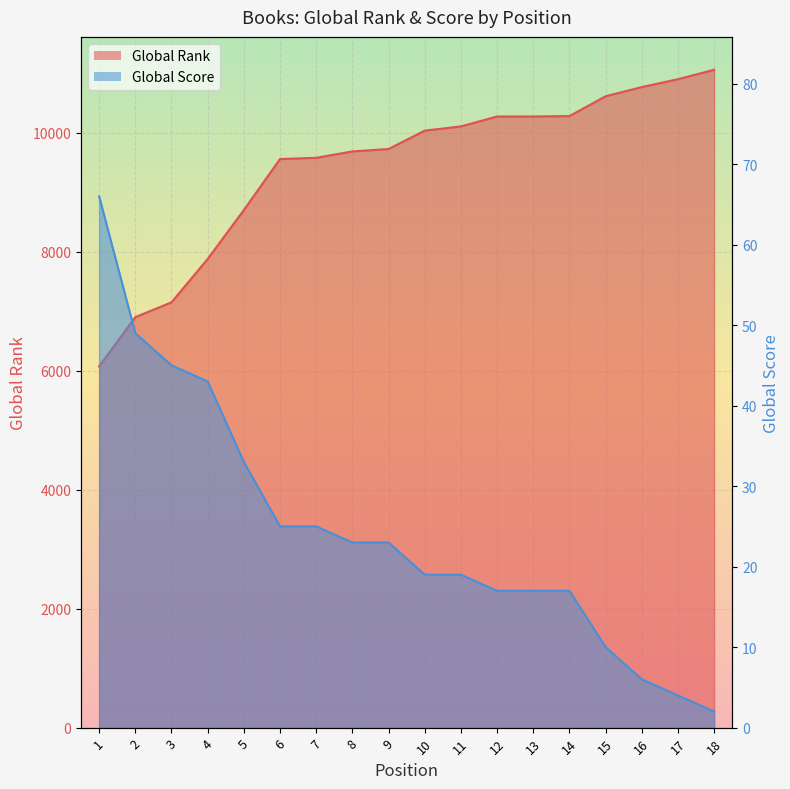

What is the spread (max minus min) of values at 2?

6852